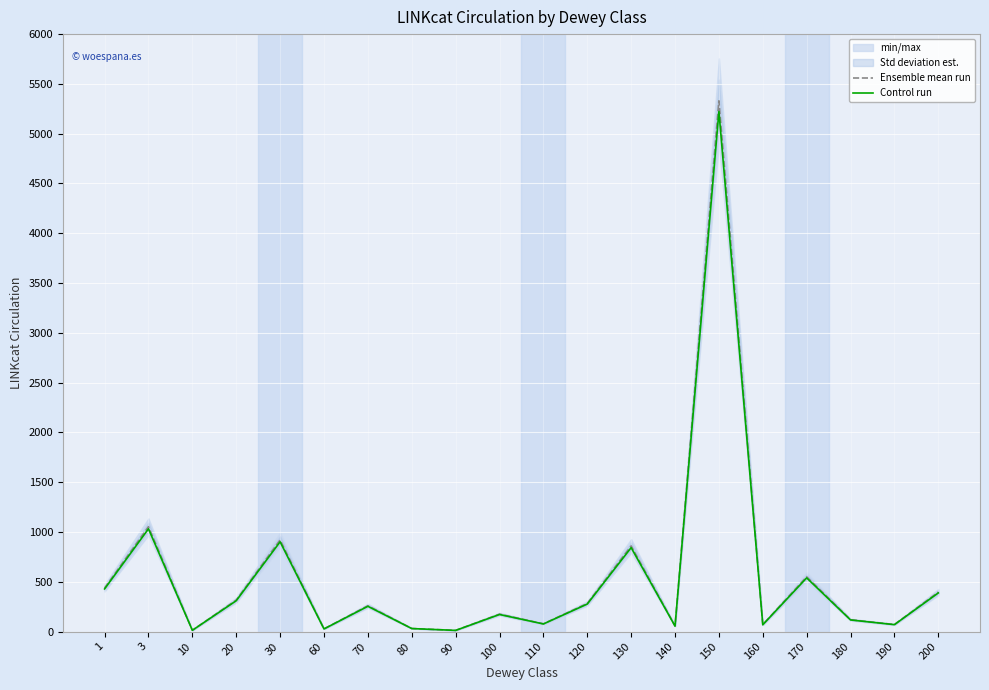

The value of Ensemble mean run at 20 is 316.0. True or false?

True